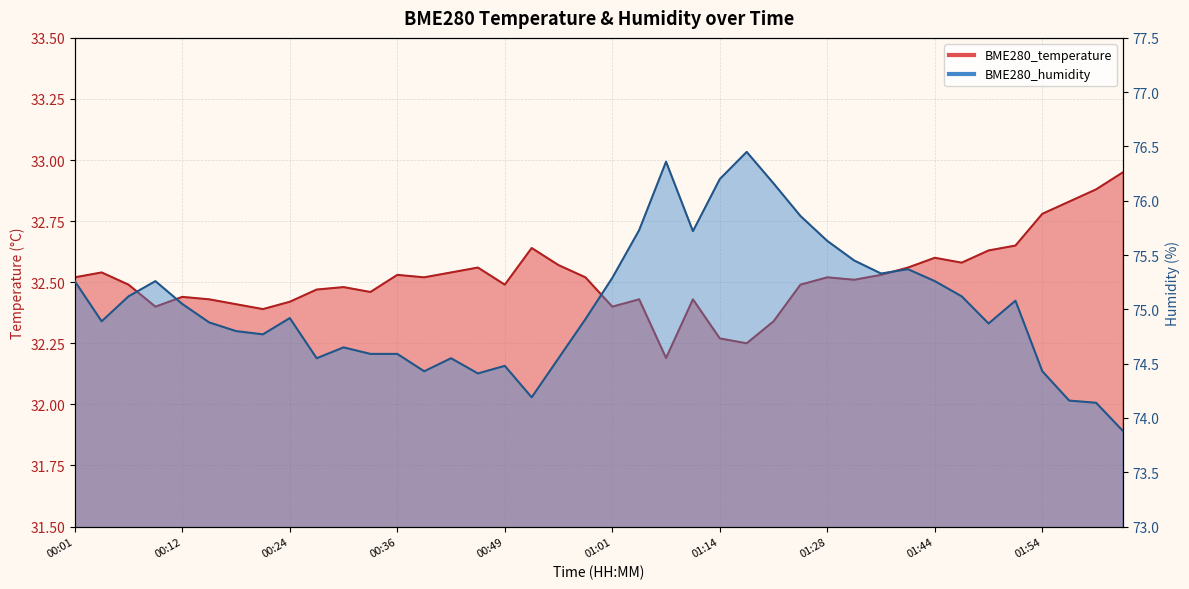

What is the total value across all series at 01:34?

107.9